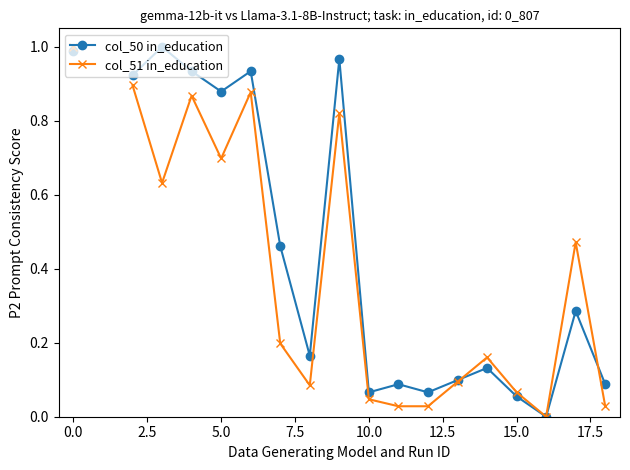

Is it true that col_51 in_education equals 0.0 at 16?

True